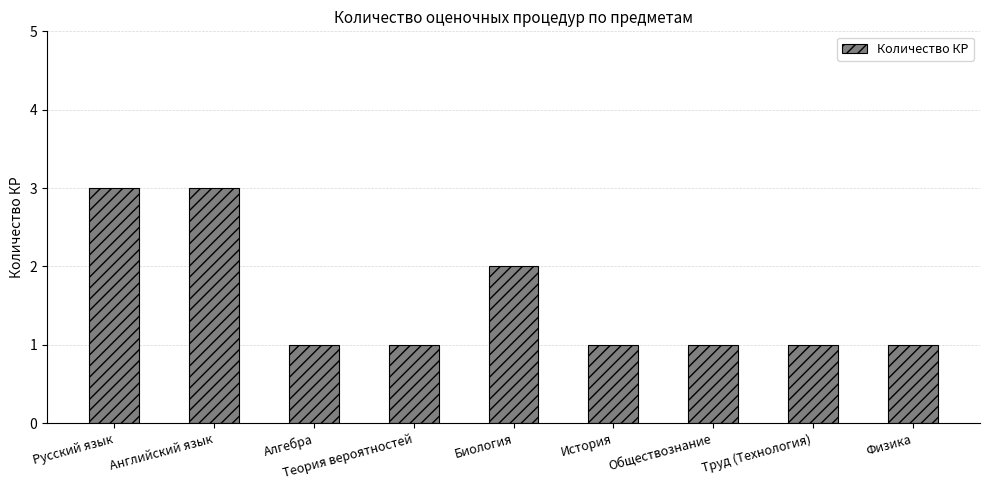

What is the label of the 3rd bar from the right?

Обществознание